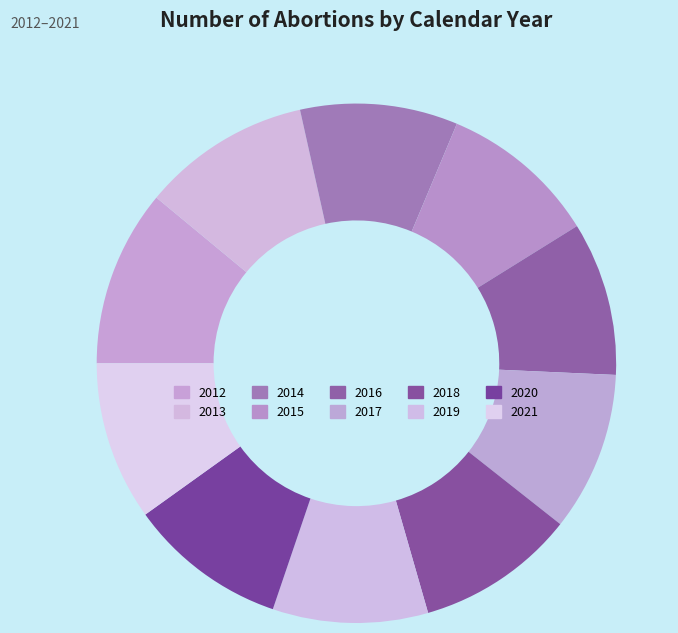

What is the total percentage of 2020 and 2019?

19.6%